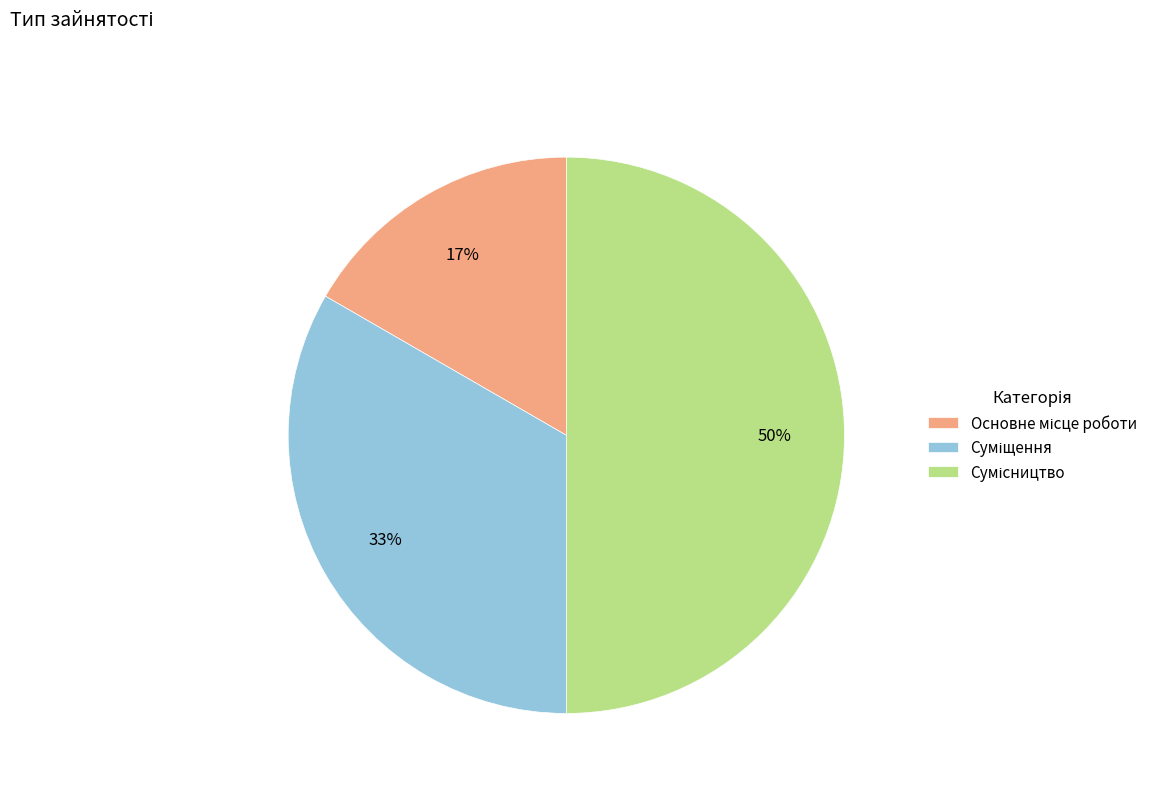

What portion of the pie excludes Основне місце роботи?

83.3%